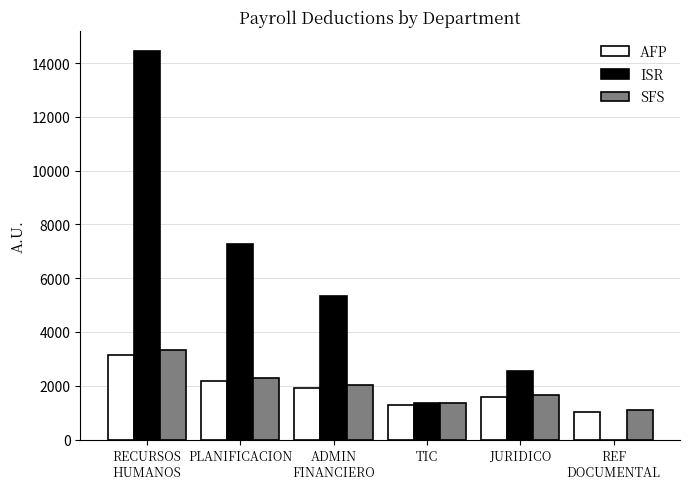

Which series has the largest total across all categories?

ISR